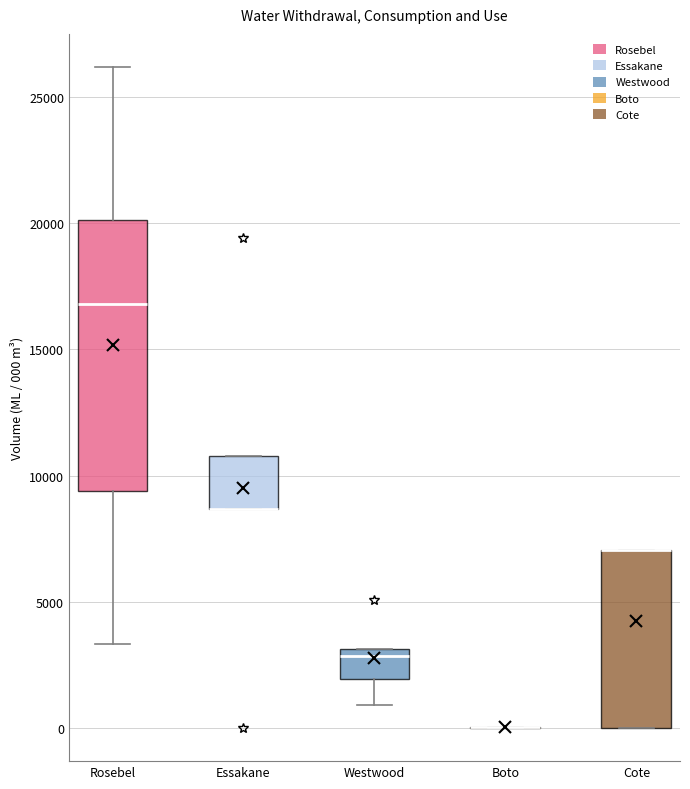

Comparing the boxes themselves (not the whiskers), which one is the tallest?

Rosebel